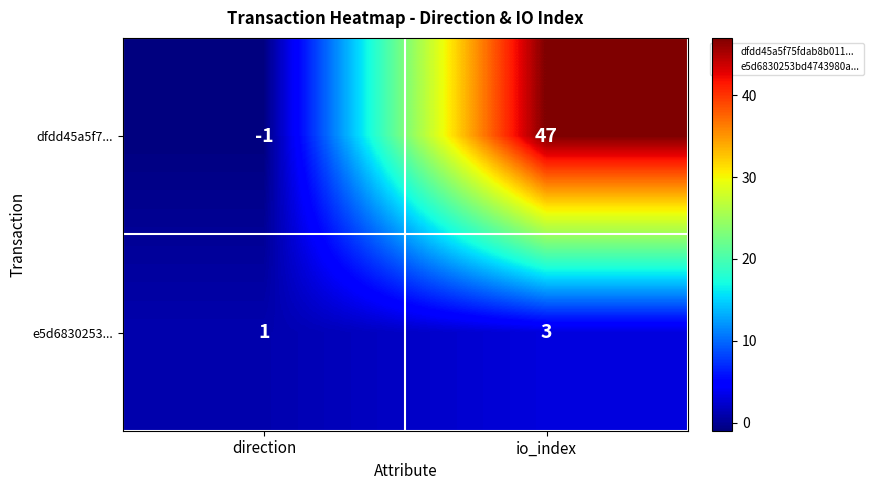

Read the dfdd45a5f7... value at io_index, to the nearest 10.

50